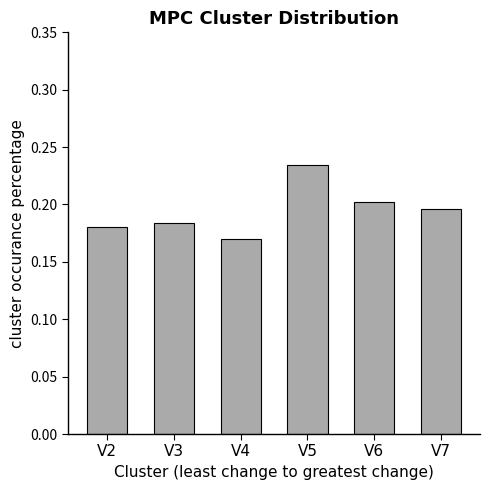

List the labels in order of value, largest first.

V5, V6, V7, V3, V2, V4